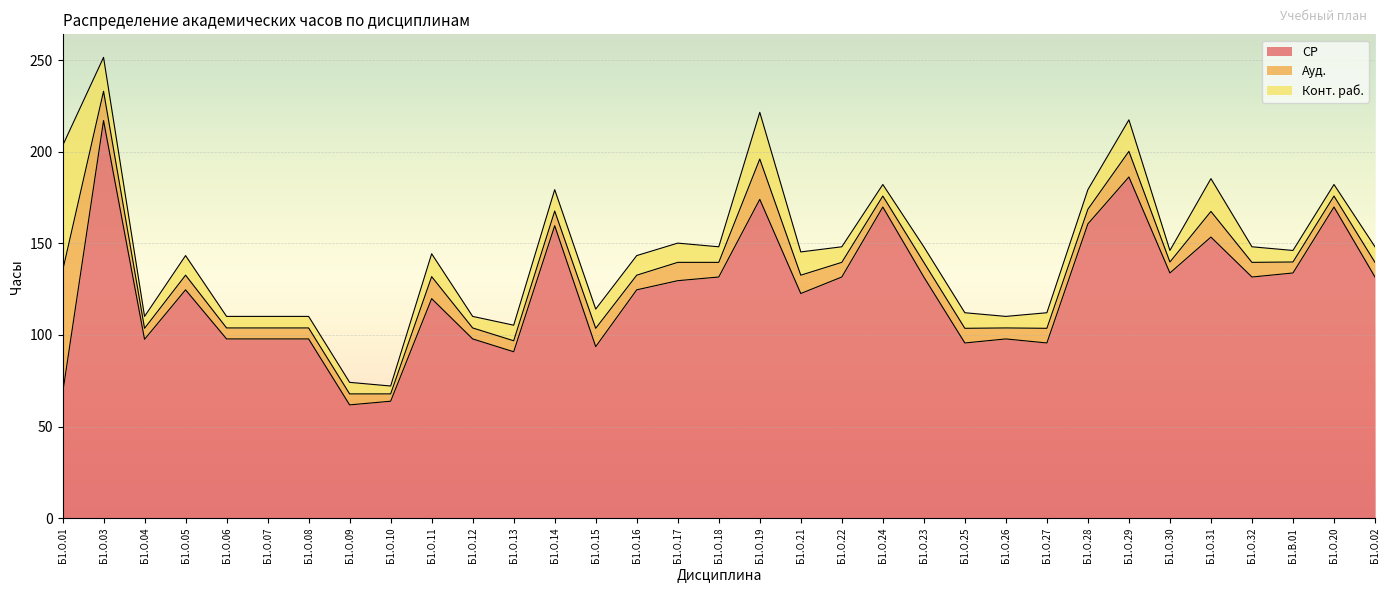

Where is the first local maximum for СР?

Б1.О.03